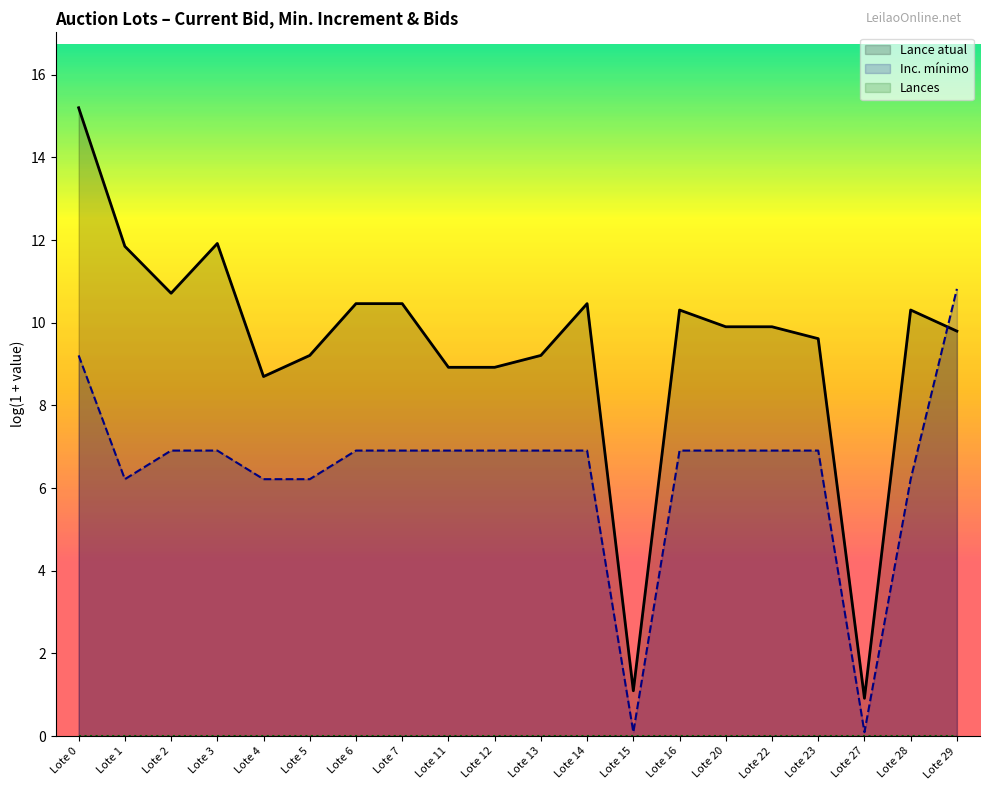

What is the difference between the Lance atual values at Lote 13 and Lote 12?

0.3